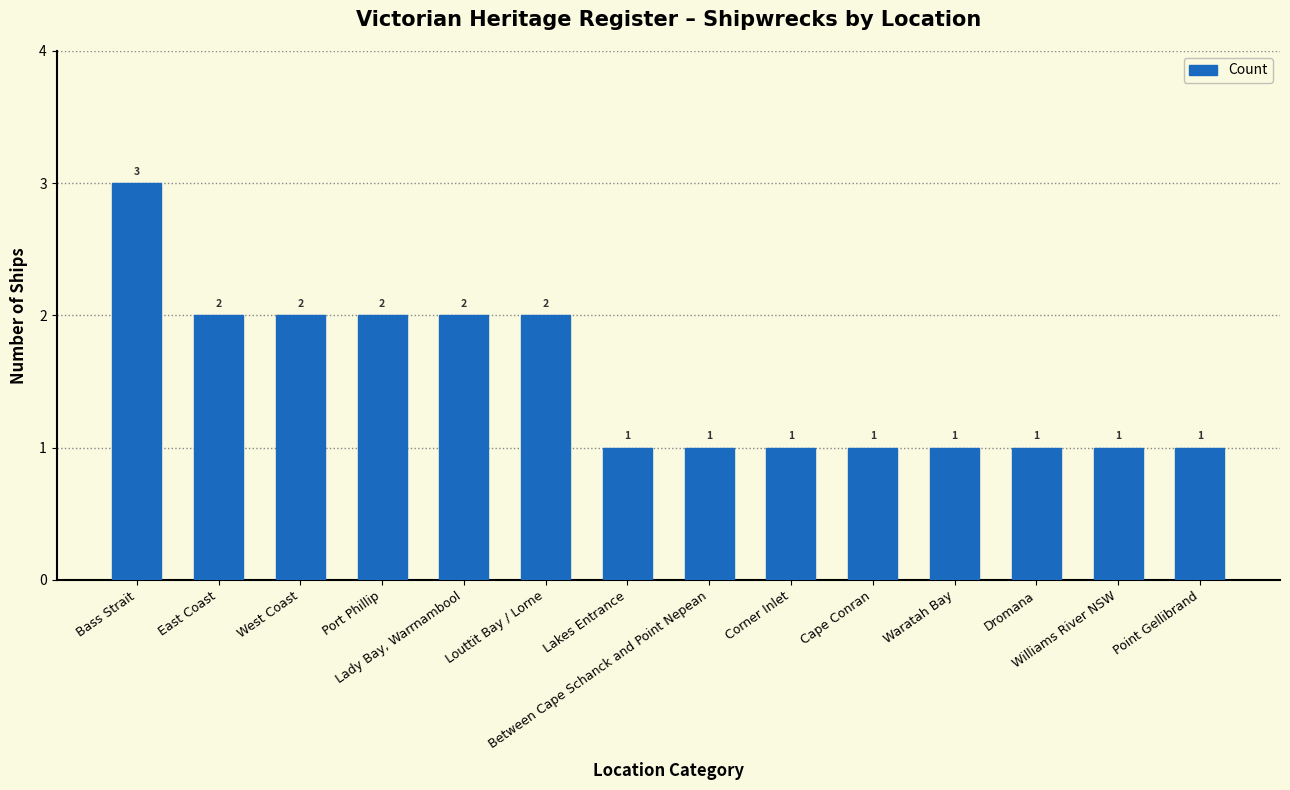

How many values are between 1 and 2?

13